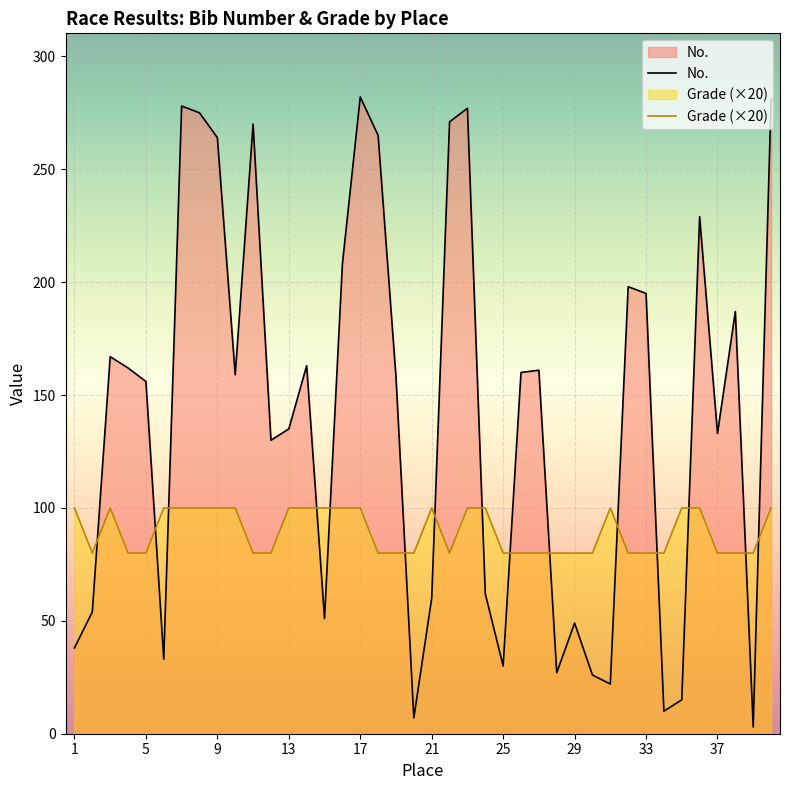

Does the chart display data point markers on the line(s)?

No